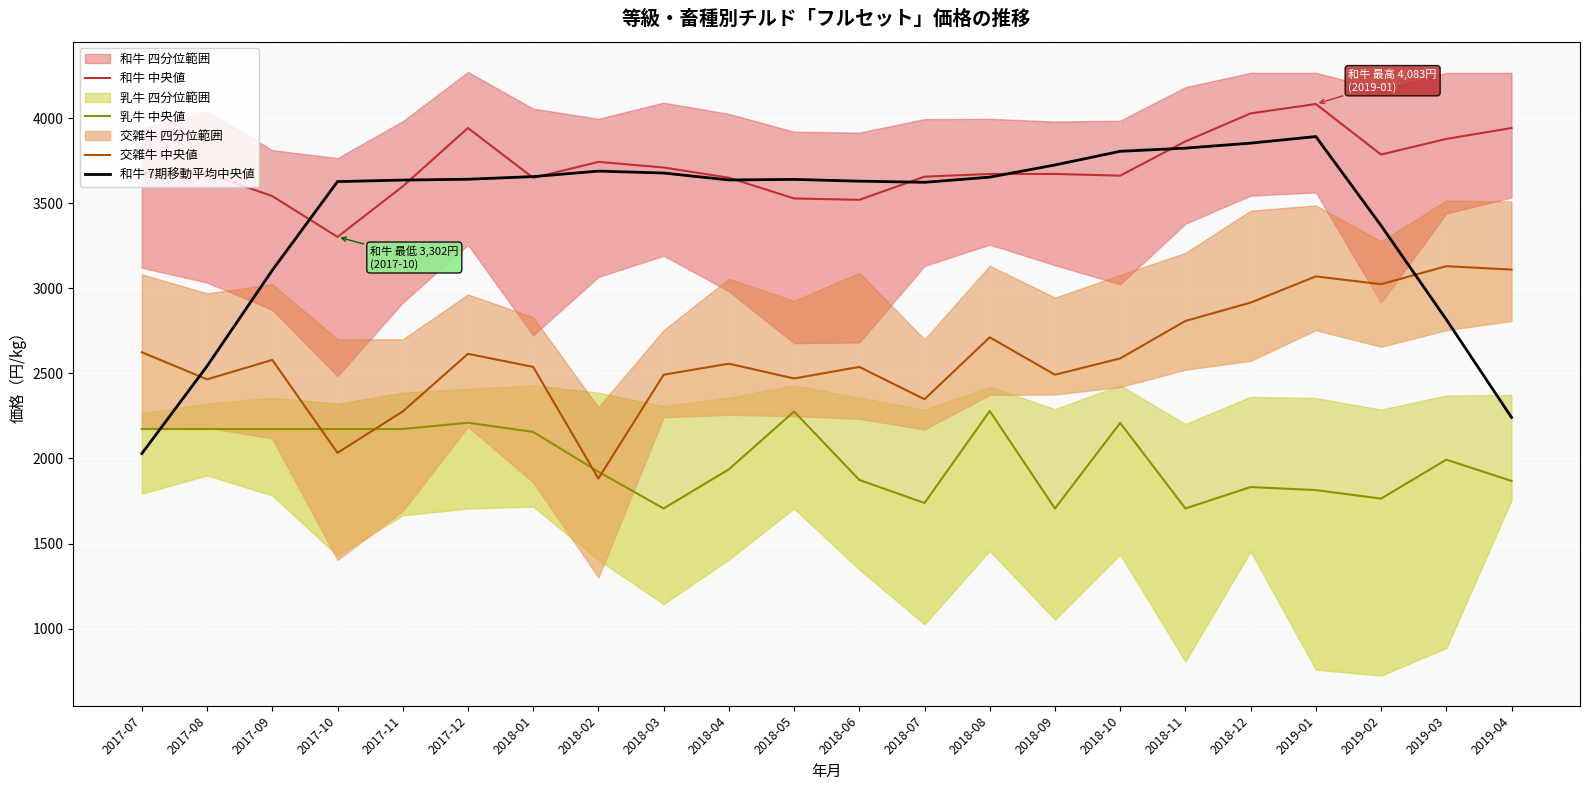

Reading left to right, list all the values displayed in this chart.

和牛 中央値: 2017-07=3681.0	2017-08=3675.0	2017-09=3542.0	2017-10=3302.0	2017-11=3599.0	2017-12=3942.0	2018-01=3649.0	2018-02=3743.0	2018-03=3710.0	2018-04=3650.0	2018-05=3528.0	2018-06=3520.0	2018-07=3656.0	2018-08=3672.0	2018-09=3672.0	2018-10=3662.0	2018-11=3863.0	2018-12=4028.0	2019-01=4083.0	2019-02=3786.0	2019-03=3878.0	2019-04=3942.0
乳牛 中央値: 2017-07=2173.0	2017-08=2173.0	2017-09=2173.0	2017-10=2173.0	2017-11=2173.0	2017-12=2210.0	2018-01=2156.0	2018-02=1922.0	2018-03=1706.0	2018-04=1936.0	2018-05=2276.0	2018-06=1874.0	2018-07=1738.0	2018-08=2279.0	2018-09=1706.0	2018-10=2209.0	2018-11=1706.0	2018-12=1832.0	2019-01=1814.0	2019-02=1764.0	2019-03=1993.0	2019-04=1868.0
交雑牛 中央値: 2017-07=2624.0	2017-08=2465.0	2017-09=2579.0	2017-10=2033.0	2017-11=2276.0	2017-12=2615.0	2018-01=2538.0	2018-02=1882.0	2018-03=2492.0	2018-04=2557.0	2018-05=2470.0	2018-06=2538.0	2018-07=2348.0	2018-08=2712.0	2018-09=2492.0	2018-10=2588.0	2018-11=2808.0	2018-12=2916.0	2019-01=3070.0	2019-02=3024.0	2019-03=3130.0	2019-04=3110.0
和牛 7期移動平均中央値: 2017-07=2028.6	2017-08=2542.7	2017-09=3105.9	2017-10=3627.1	2017-11=3636.0	2017-12=3641.0	2018-01=3656.4	2018-02=3688.7	2018-03=3677.4	2018-04=3636.6	2018-05=3639.9	2018-06=3629.7	2018-07=3622.9	2018-08=3653.3	2018-09=3724.7	2018-10=3805.1	2018-11=3823.7	2018-12=3853.1	2019-01=3891.7	2019-02=3368.6	2019-03=2816.7	2019-04=2241.3